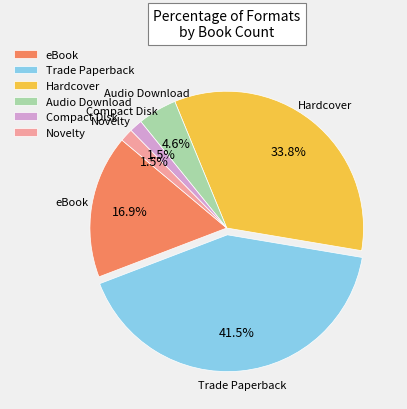

Which has a higher value, Trade Paperback or Compact Disk?

Trade Paperback